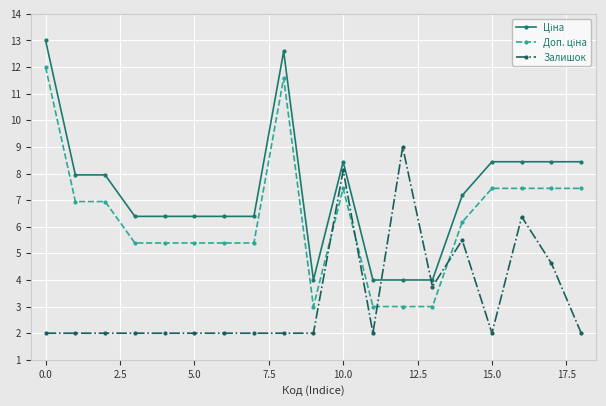

What is the smallest value displayed?

2.0